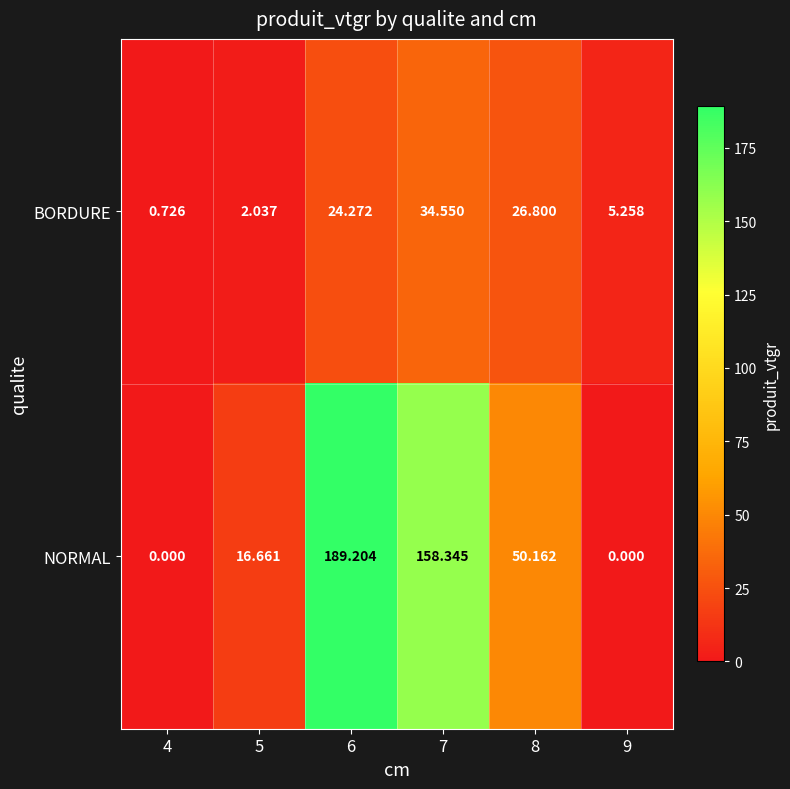

List the series in order of their overall mean, highest first.

NORMAL, BORDURE